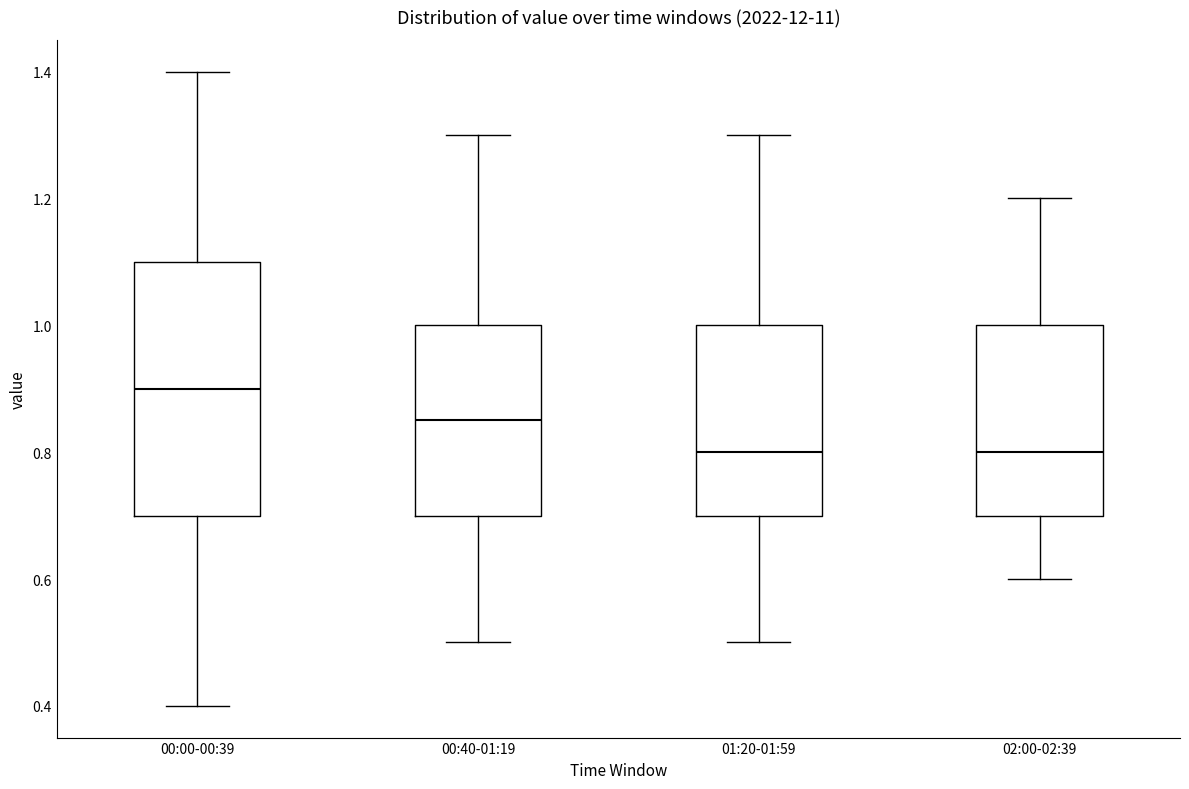

Reading left to right, read every box against the y-axis: the position of its median line, the range the box covers, and the ends of its whiskers. The values are not printed on the chart, so give them approximately, as read against the axis.

00:00-00:39: median 0.90, box 0.70 to 1.10, whiskers 0.40 to 1.40
00:40-01:19: median 0.86, box 0.70 to 1.00, whiskers 0.50 to 1.30
01:20-01:59: median 0.80, box 0.70 to 1.00, whiskers 0.50 to 1.30
02:00-02:39: median 0.80, box 0.70 to 1.00, whiskers 0.60 to 1.20